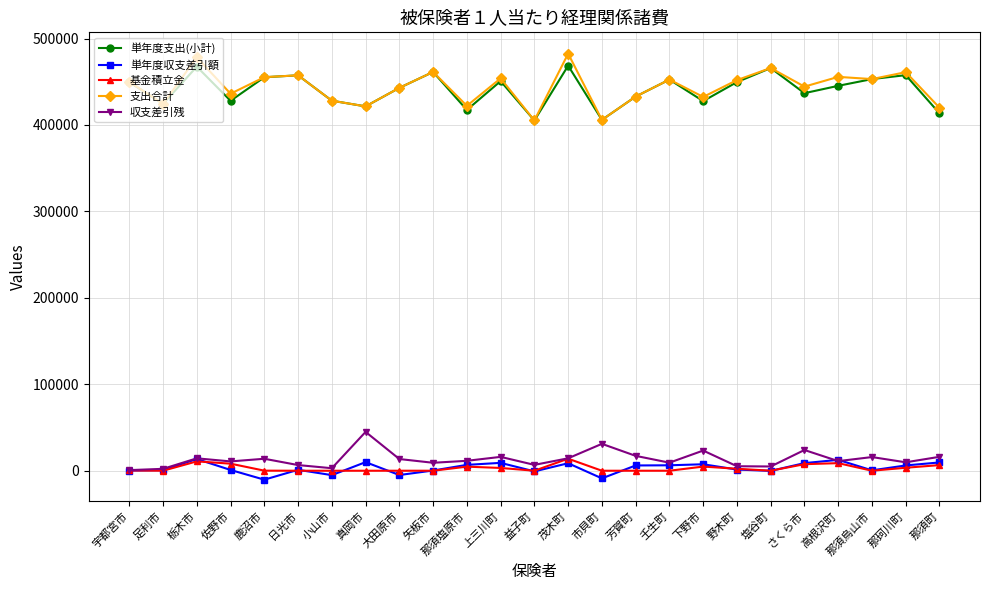

What is the smallest value displayed?

-10338.2